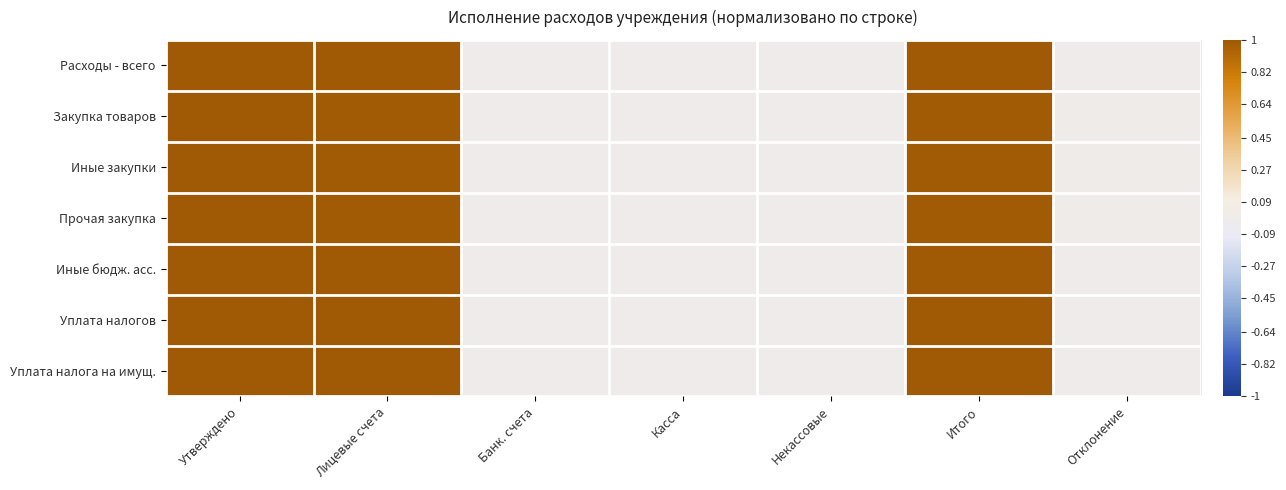

Which category has the highest value across all series?

Утверждено